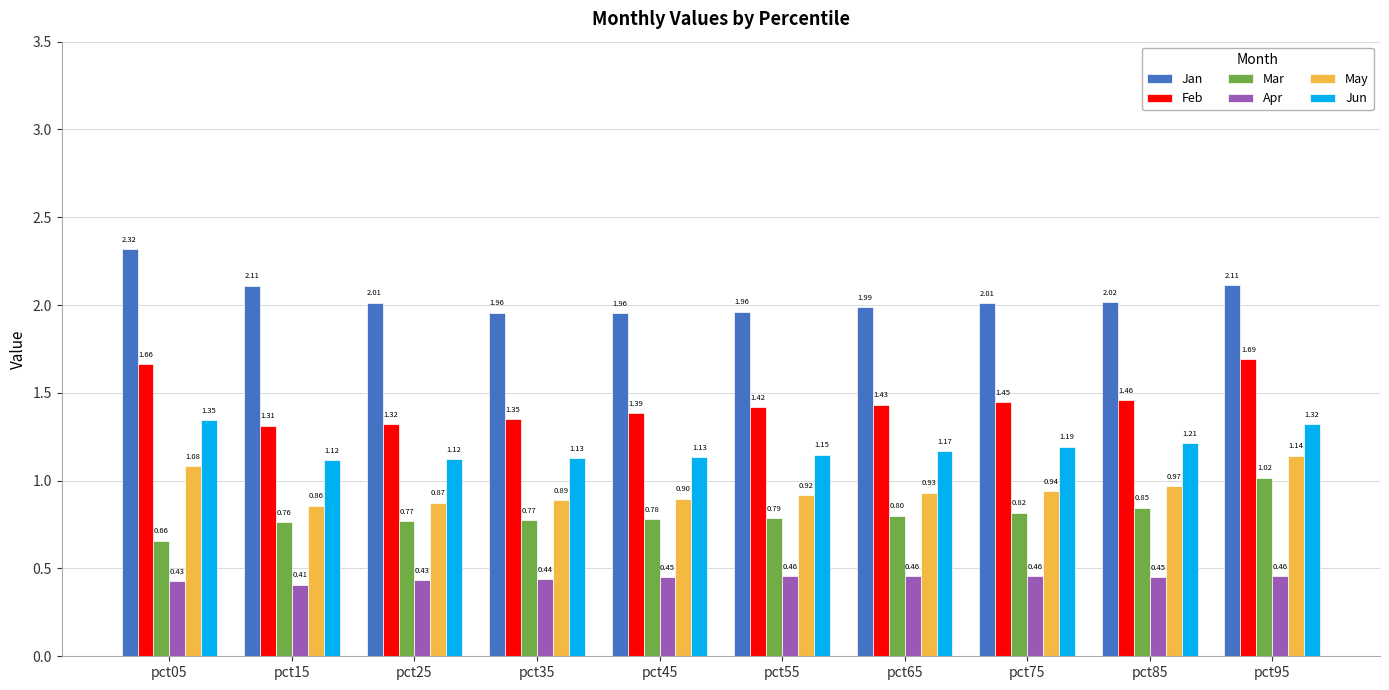

What is the total value across all series at pct65?

6.8